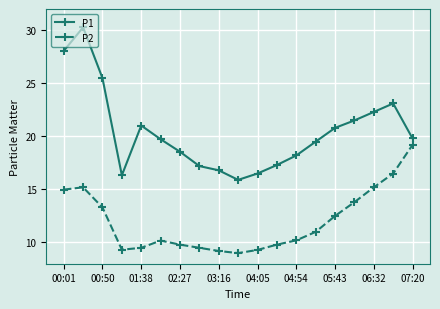

How many lines are shown in the chart?

2